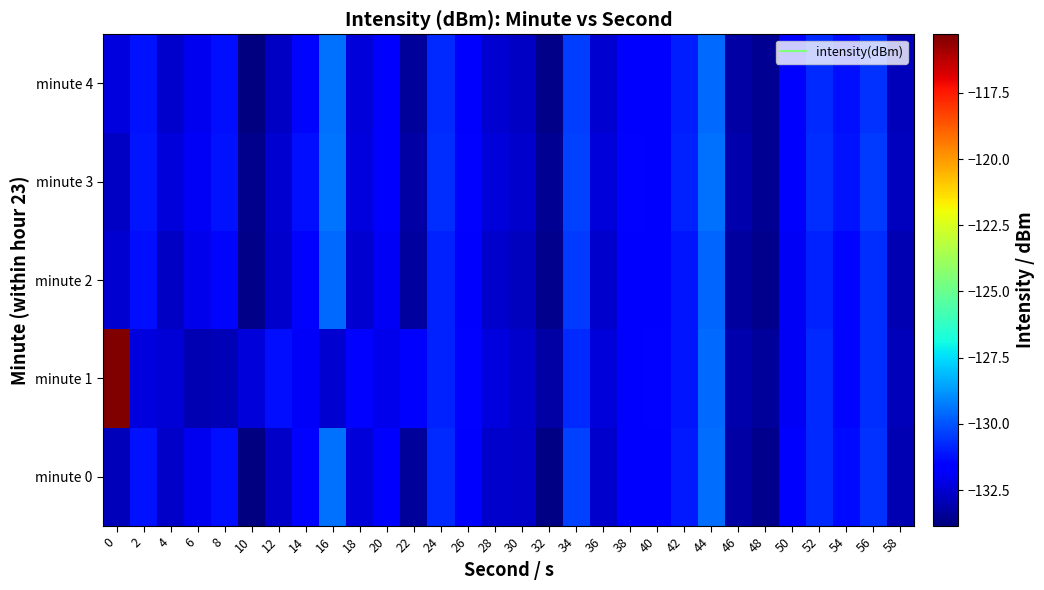

What is the spread (max minus min) of values at 26?

0.2